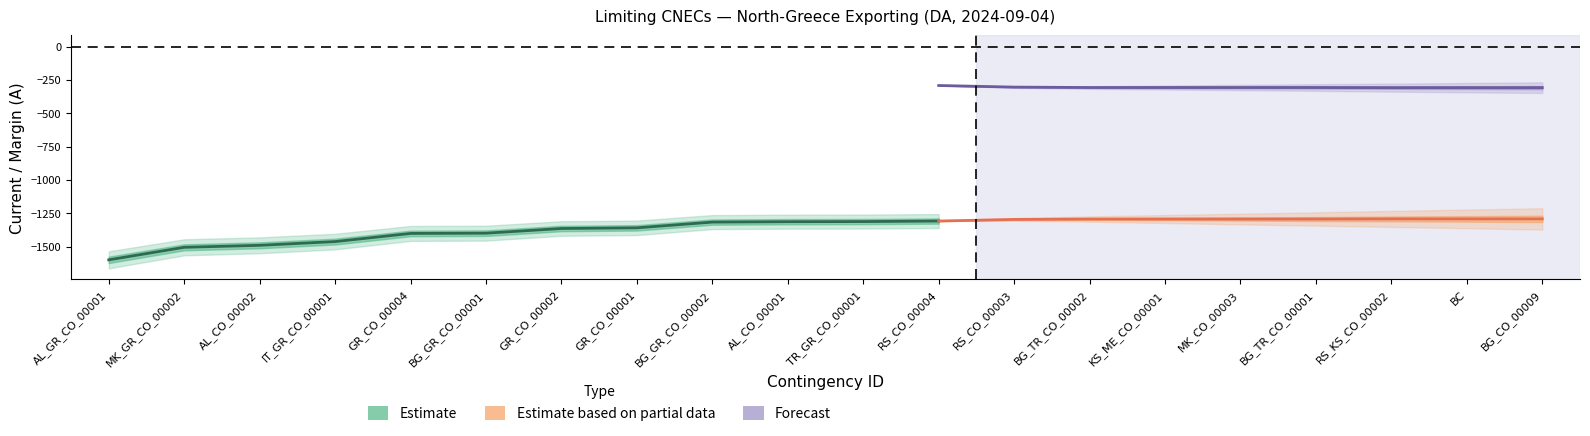

At which label is Calculated I (A) closest to -1445?

IT_GR_CO_00001